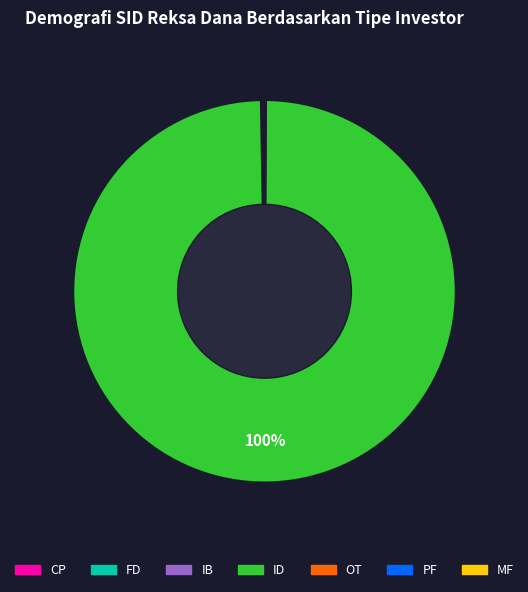

To the nearest percent, what is the difference between the largest and smallest slice percentages?

100%